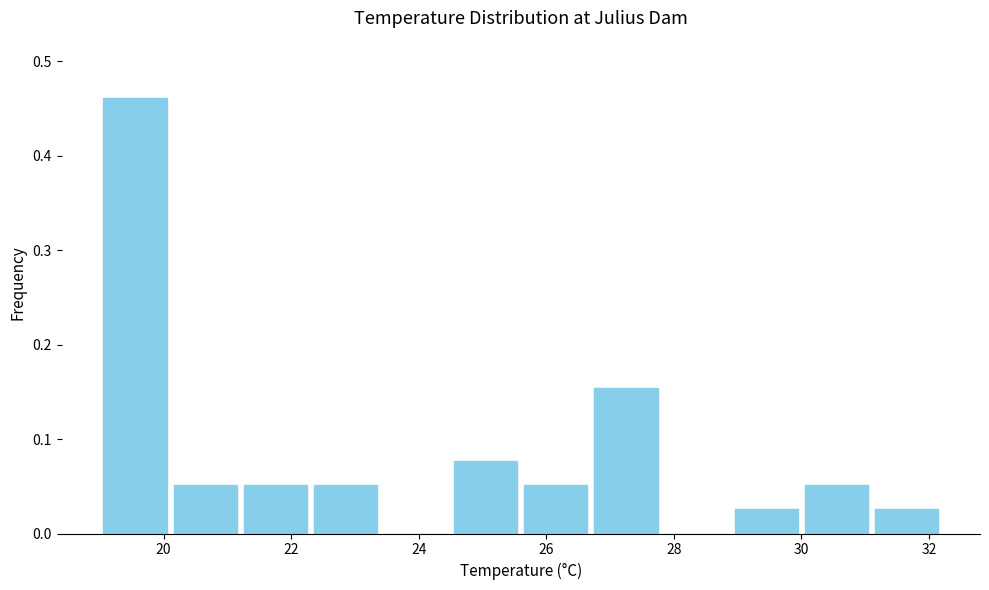

Reading left to right, transcribe this chart: for each bar, give the range it covers on the x-axis and its height. Neither the bar edges nor the heights are printed on the chart, so give them approximately, as read against the axes.

19.0 to 20.1: 0.46
20.1 to 21.2: 0.05
21.2 to 22.3: 0.05
22.3 to 23.4: 0.05
23.4 to 24.5: 0
24.5 to 25.6: 0.08
25.6 to 26.7: 0.05
26.7 to 27.8: 0.15
27.8 to 28.9: 0
28.9 to 30.0: 0.03
30.0 to 31.1: 0.05
31.1 to 32.2: 0.03